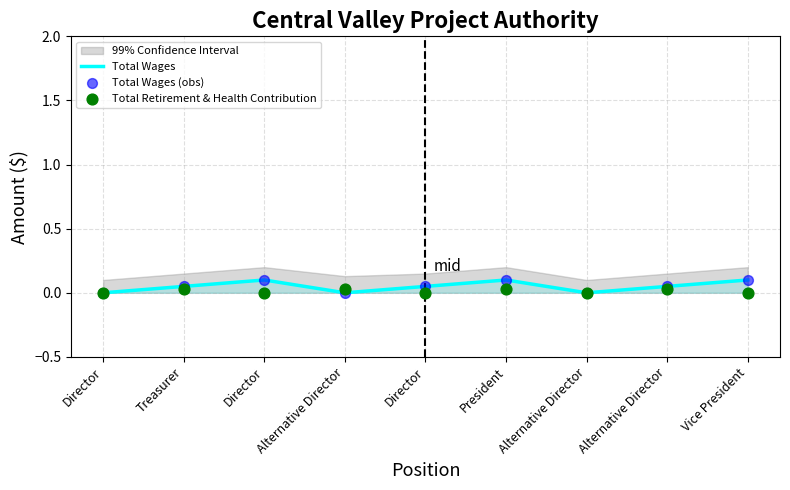

What are all the series names shown in the legend?

Total Wages, Total Wages (obs), Total Retirement & Health Contribution